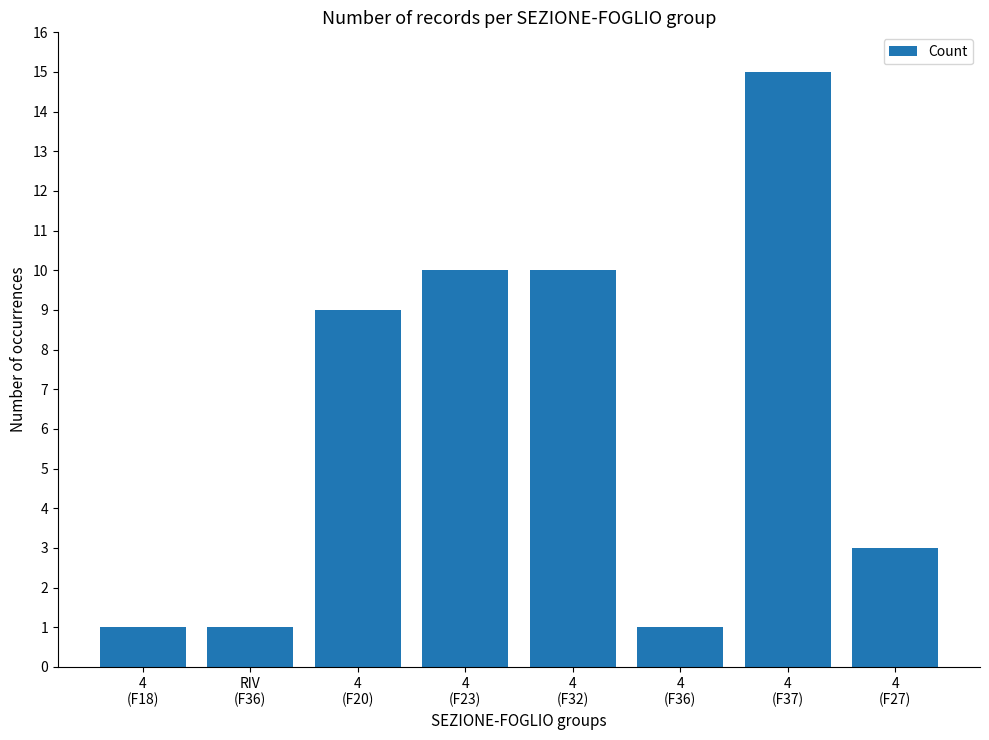

What is the minimum value shown in the chart?

1